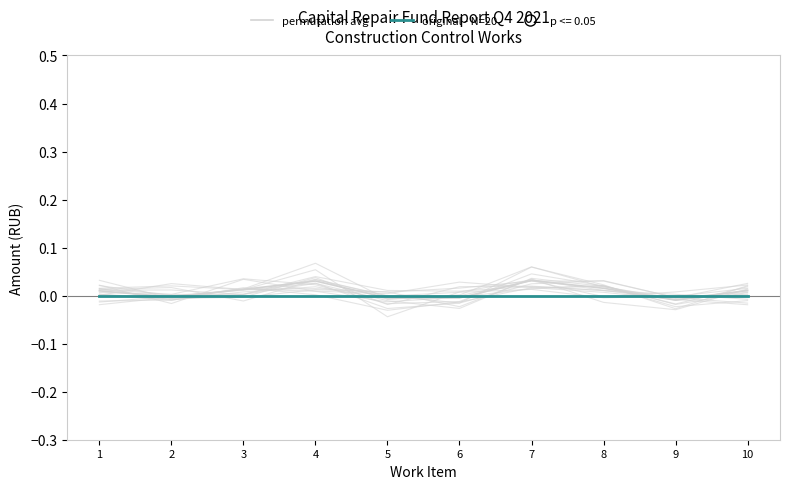

Where do permutation avg and original - N=20 first cross each other?

1 and 2